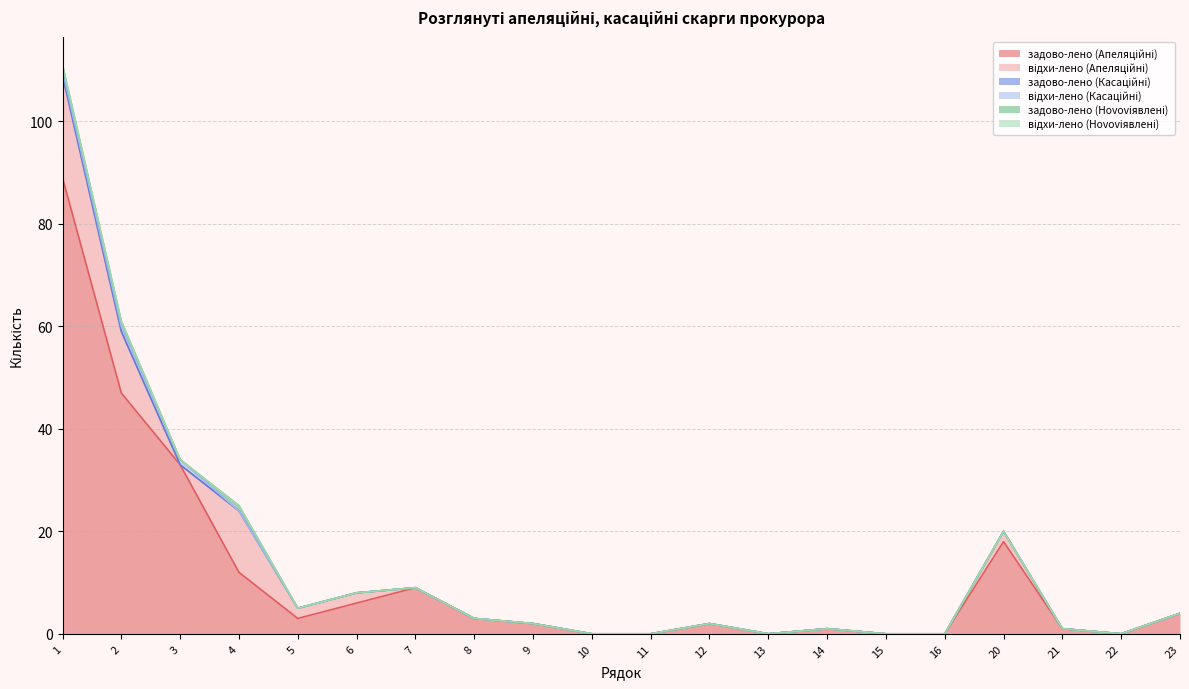

Which series has the largest total across all categories?

задово-лено (Апеляційні)